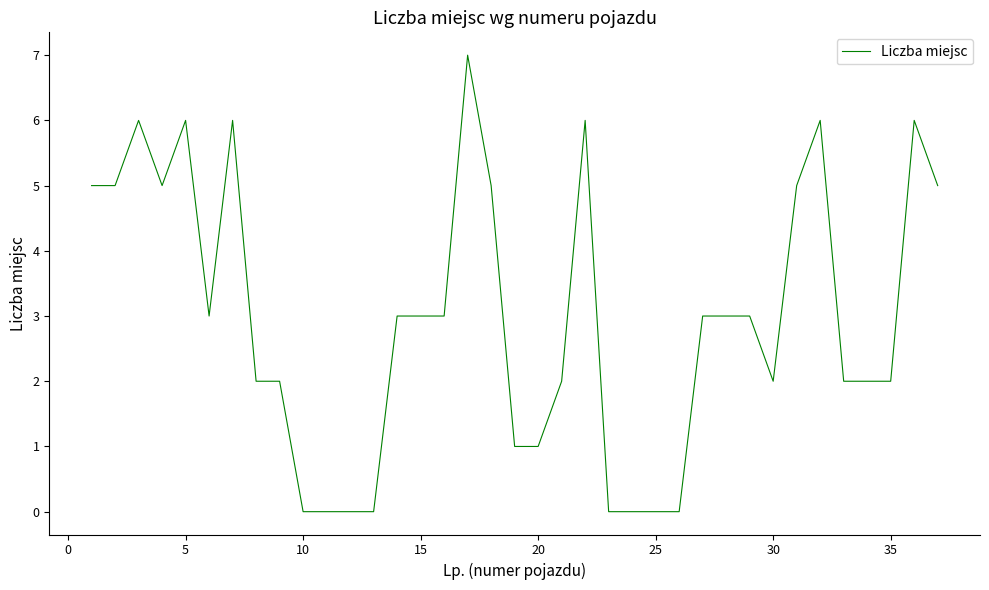

Reading right to left, list all the values displayed in this chart.

5	6	2	2	2	6	5	2	3	3	3	0	0	0	0	6	2	1	1	5	7	3	3	3	0	0	0	0	2	2	6	3	6	5	6	5	5